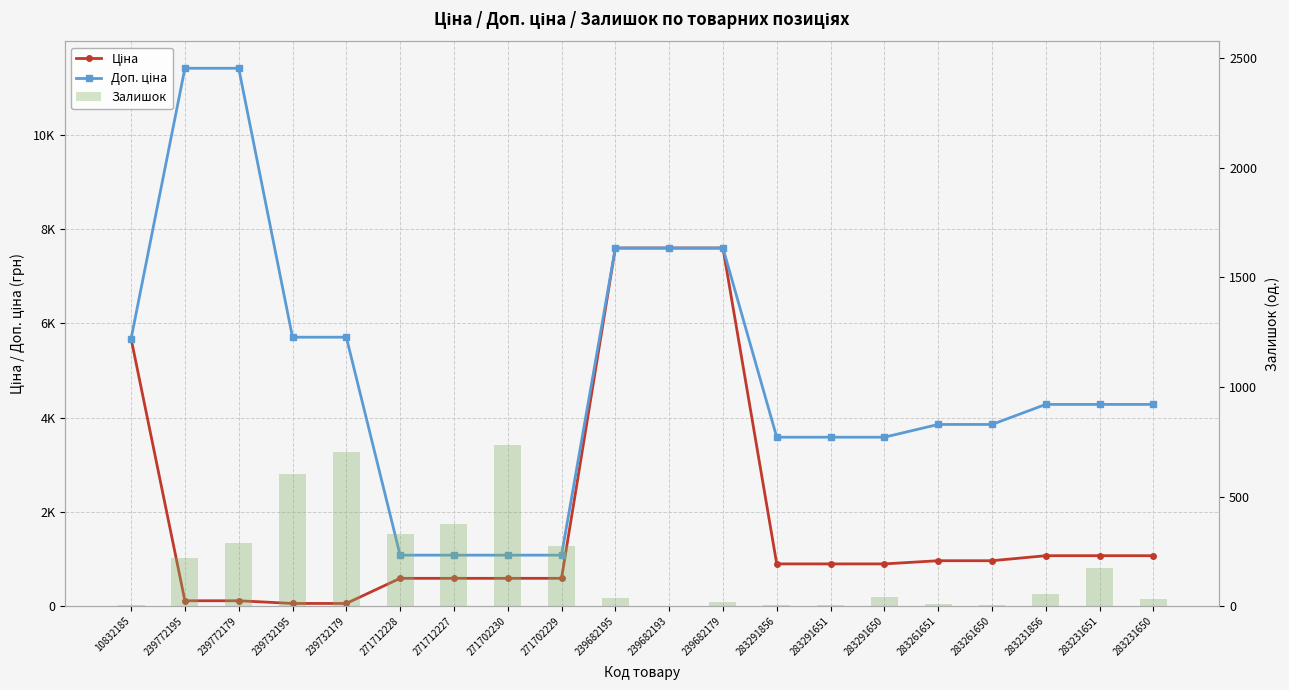

The value of Ціна at 271712228 is 589.9. True or false?

True